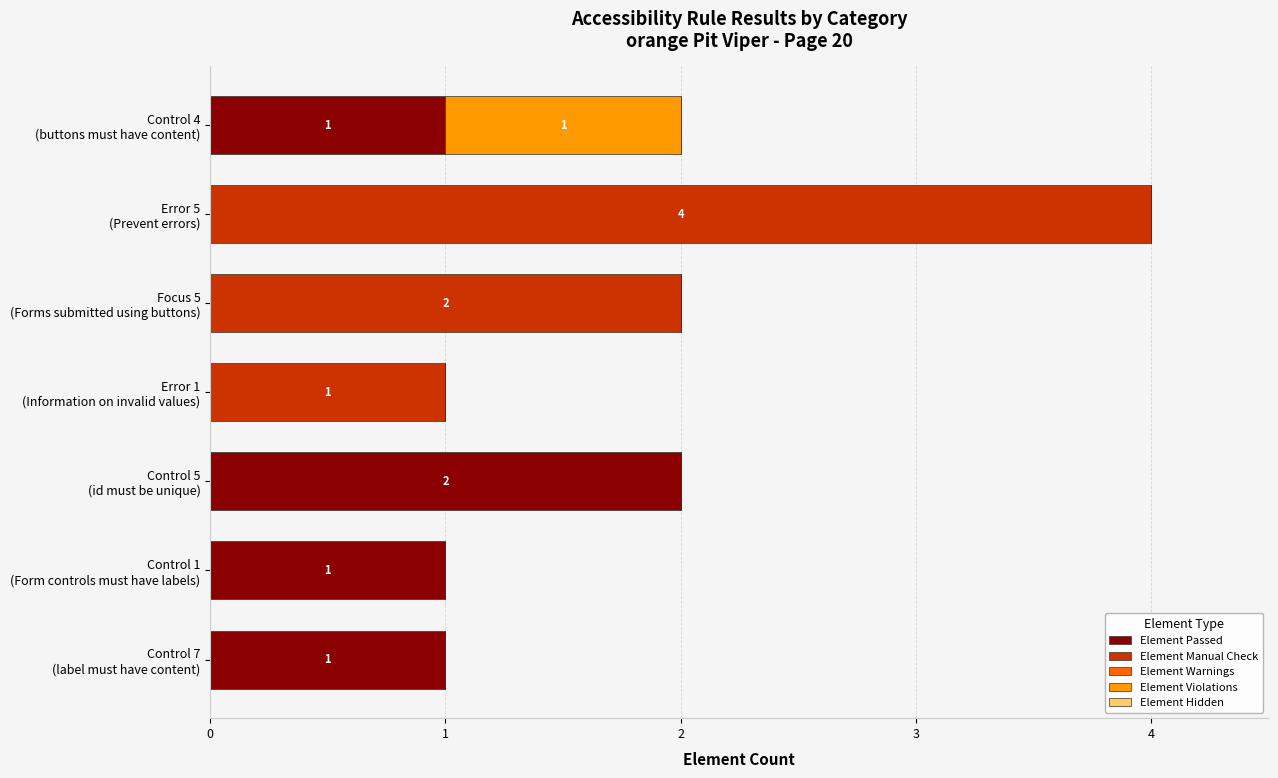

What is the sum of all Element Passed values?

5